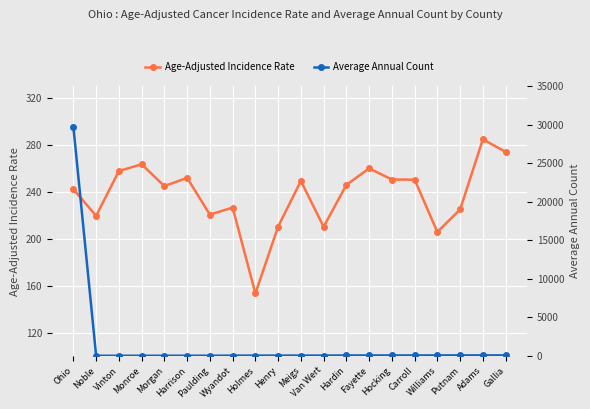

Where is the first local maximum for Age-Adjusted Incidence Rate?

Monroe